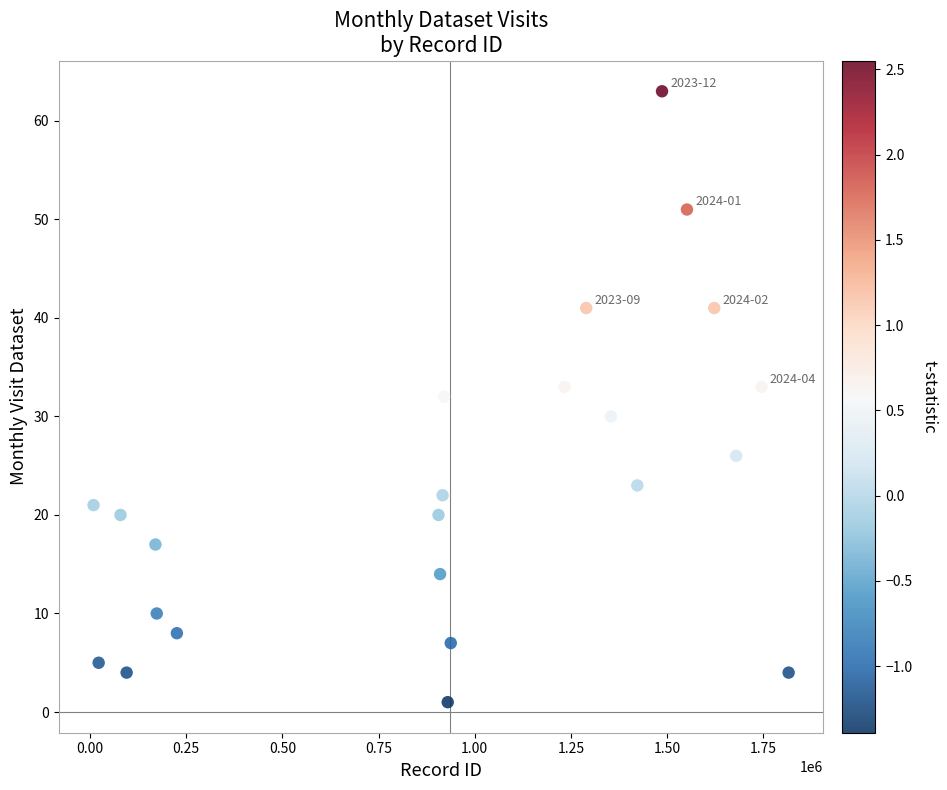

What is the range of X values (max minus min)?

1807277